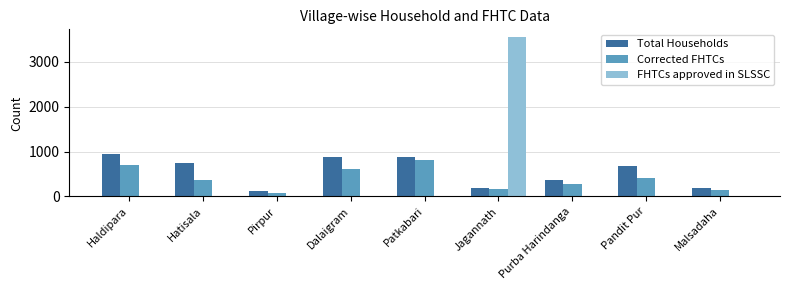

Which series has the largest total across all categories?

Total Households